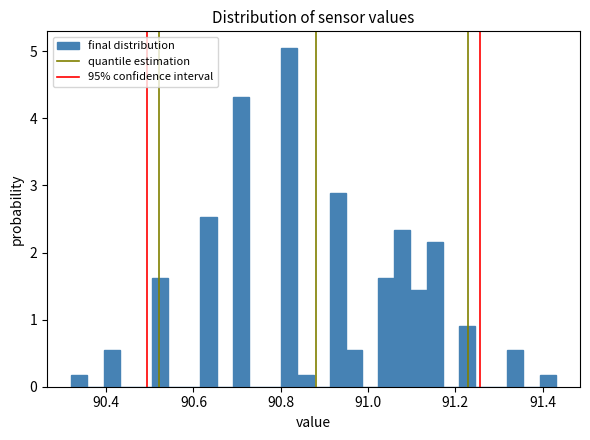

Around what value on the x-axis is the tallest bar? Give the approximate position of its centre, as read against the axis.

90.82